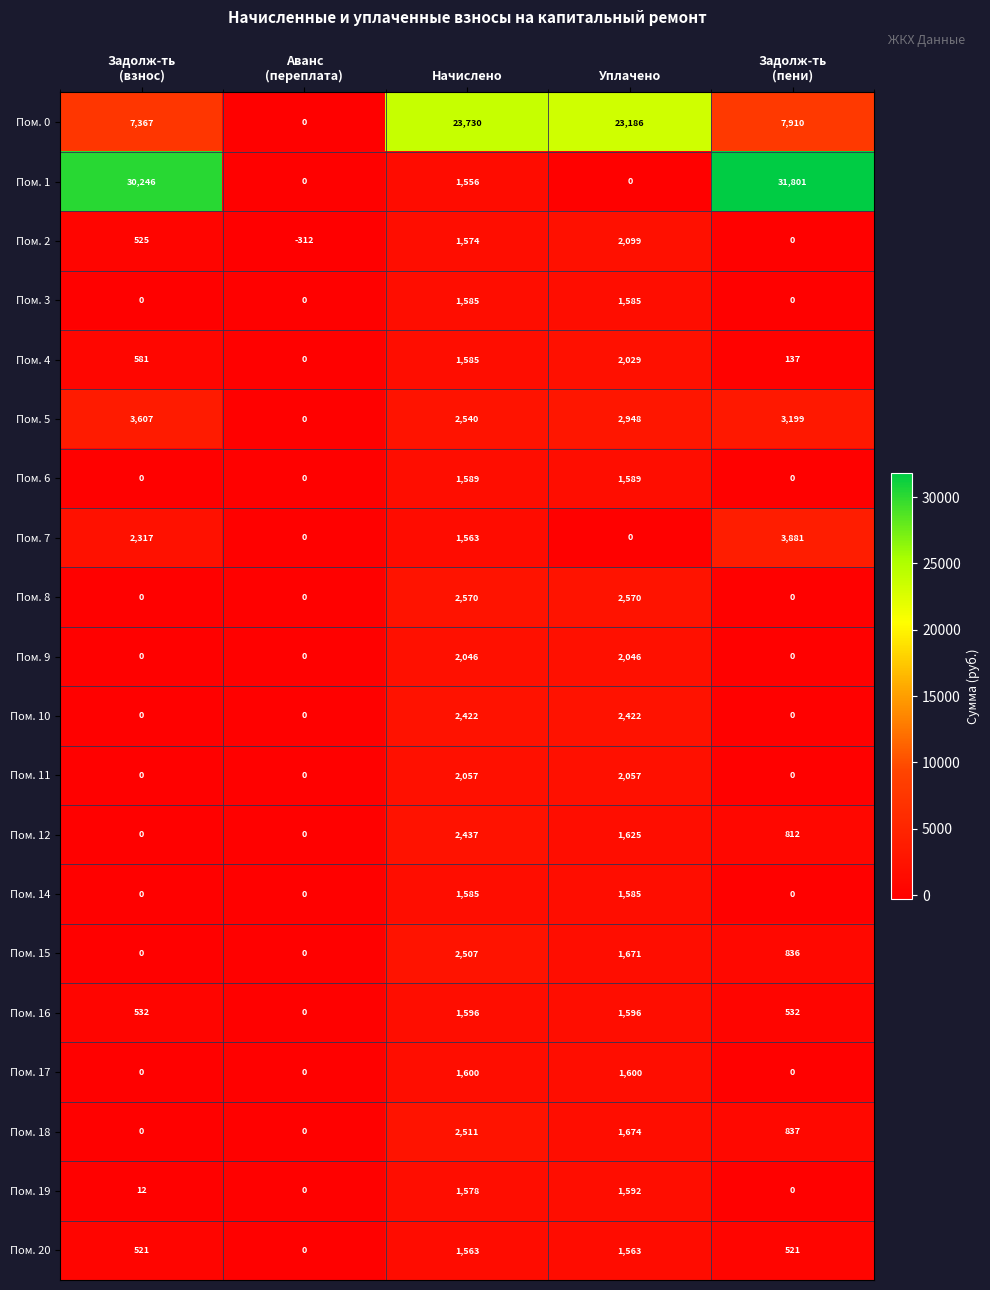

Which series has the largest total across all categories?

Пом. 1